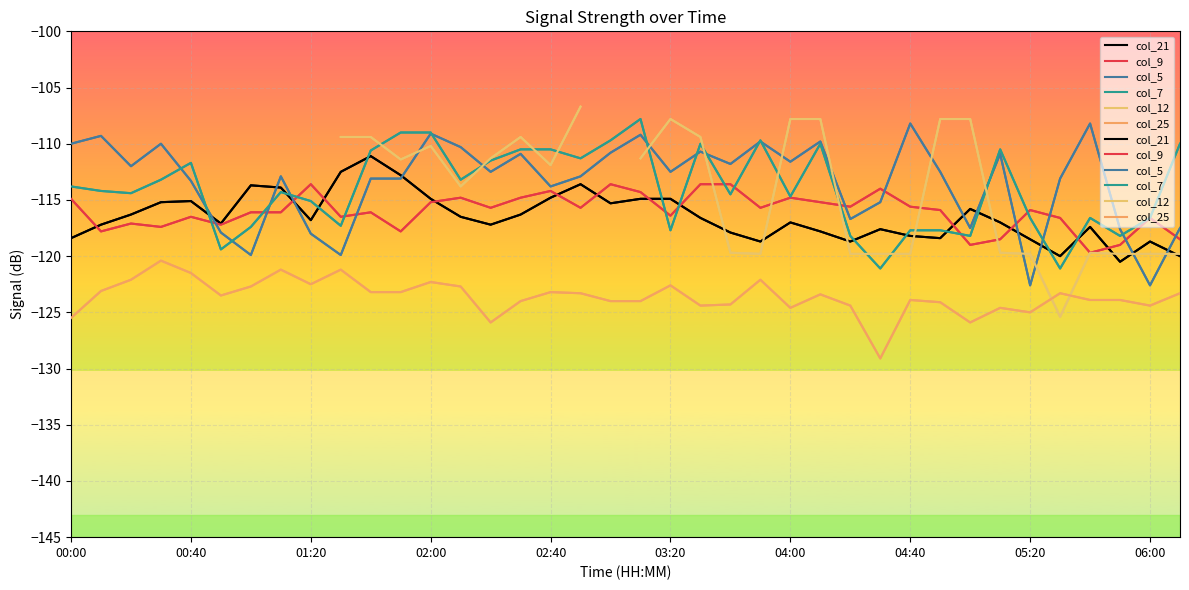

What is the average value of the col_5 series?

-113.4